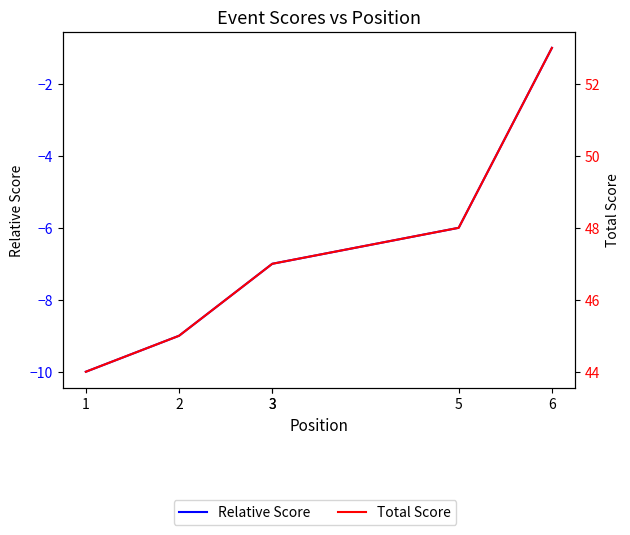

Which series has the largest range (max minus min)?

Relative Score